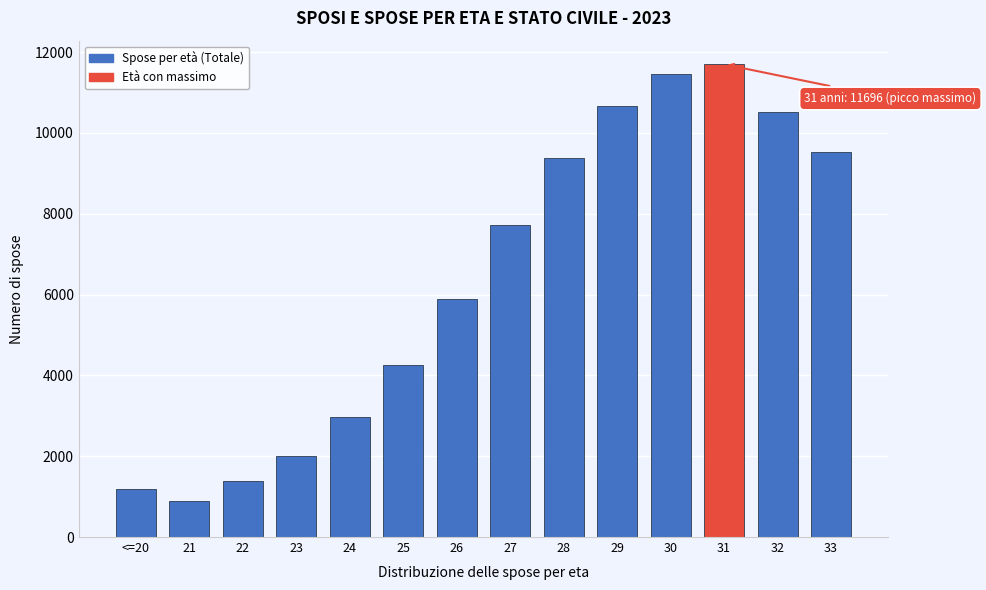

Reading left to right, what are all the values shown in this chart?

<=20=1180	21=889	22=1395	23=1996	24=2968	25=4261	26=5890	27=7713	28=9369	29=10666	30=11467	31=11696	32=10520	33=9517